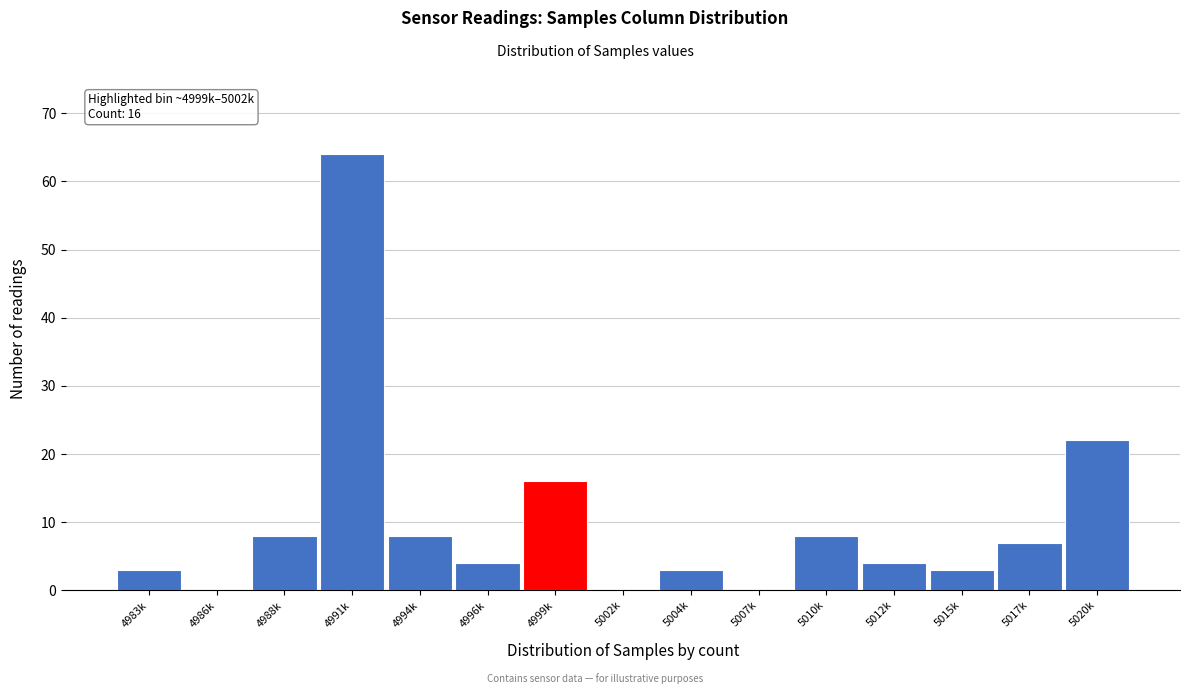

Reading right to left, extract all data points from this chart.

5020k=22	5017k=7	5015k=3	5012k=4	5010k=8	5007k=0	5004k=3	5002k=0	4999k=16	4996k=4	4994k=8	4991k=64	4988k=8	4986k=0	4983k=3